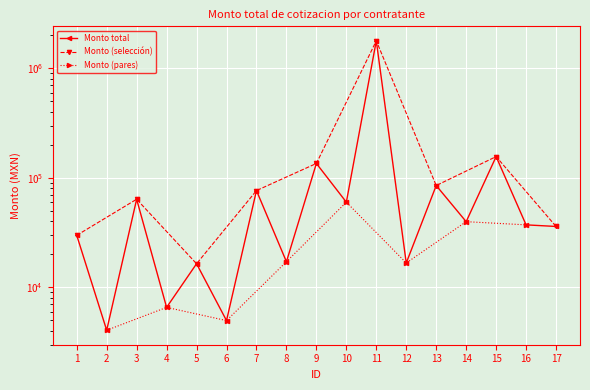

Count the number of categories in the chart.

17